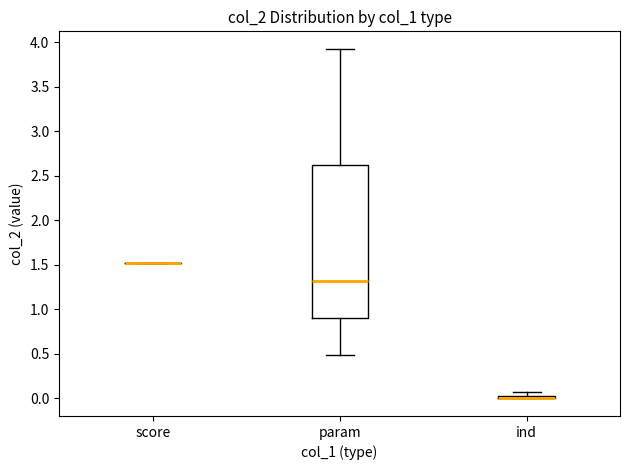

Comparing the boxes themselves (not the whiskers), which one is the tallest?

param